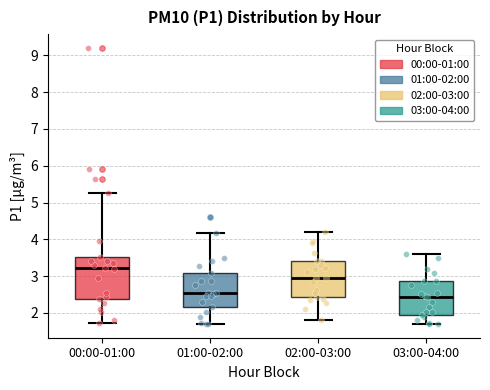

Where does the upper whisker of the box for 02:00-03:00 end on the y-axis? The values are not printed on the chart, so give them approximately, as read against the axis.

4.2